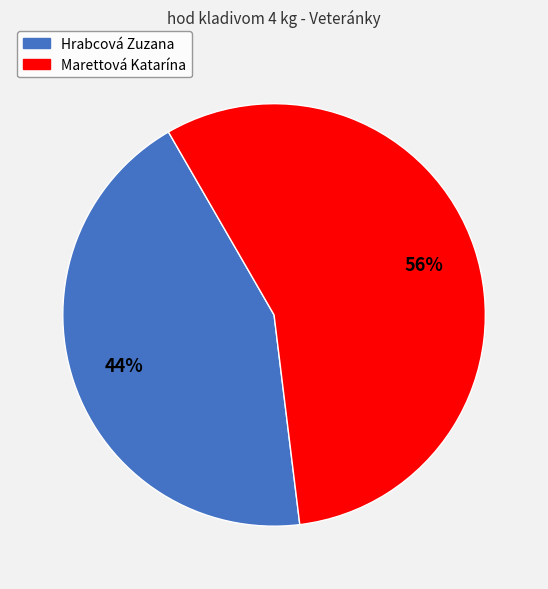

Does Marettová Katarína account for over 50% of the chart?

Yes